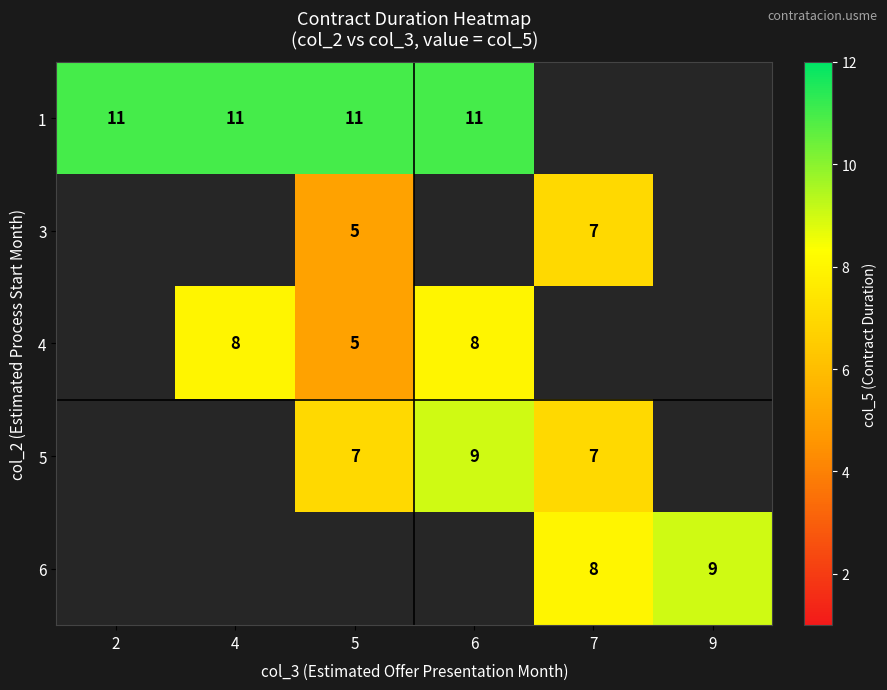

What is the smallest value displayed?

5.0